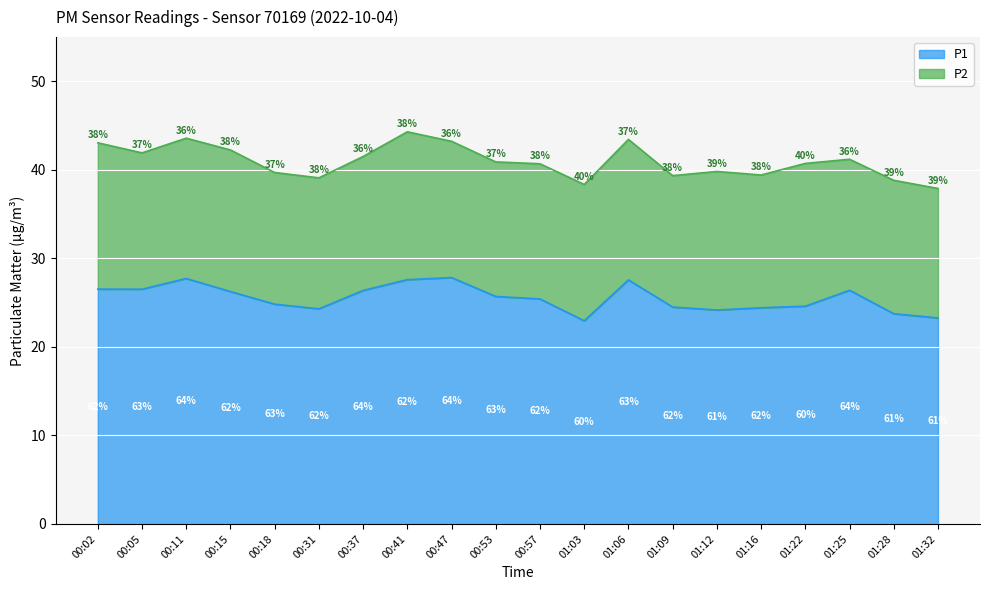

Where is the first local maximum?

00:11